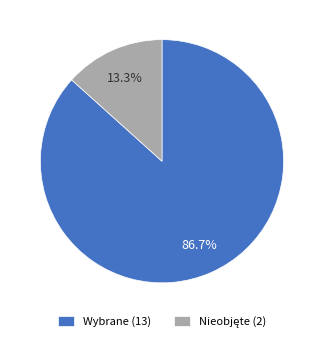

Which category has the biggest portion of the pie?

Wybrane (13)